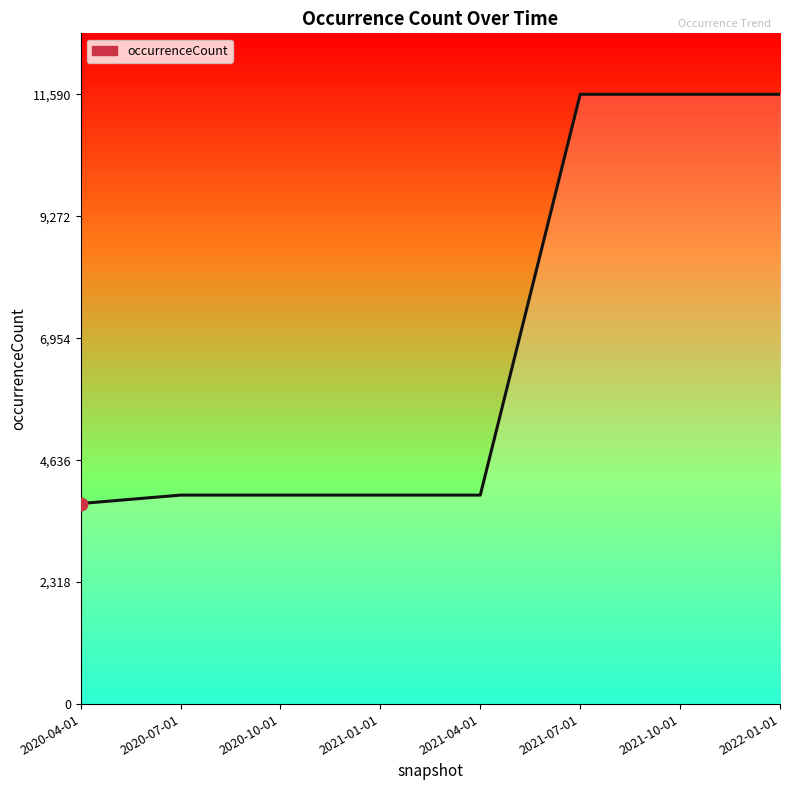

What is the ratio of the value at 2021-01-01 to the value at 2021-10-01?

0.3